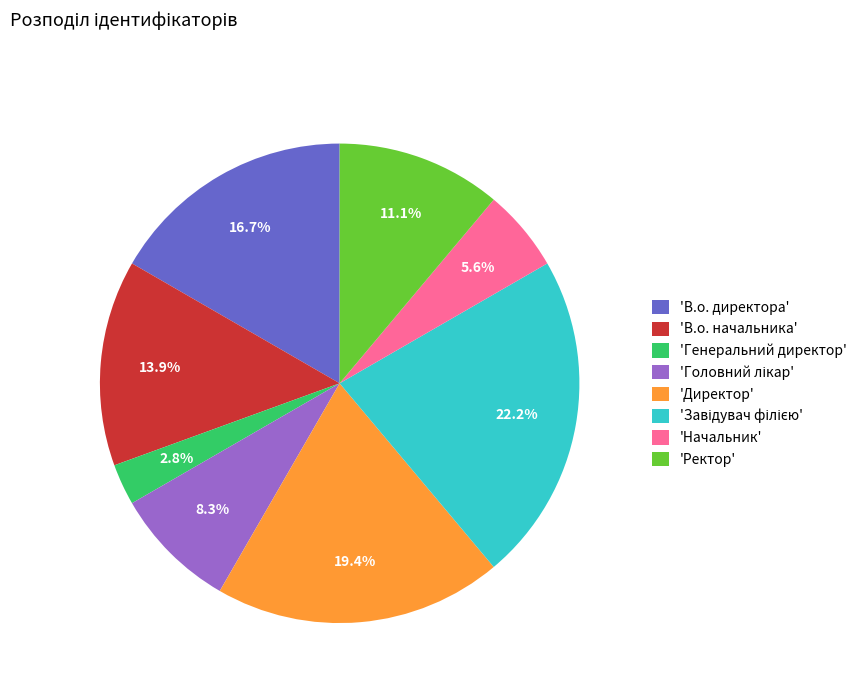

Approximately how many times larger is the value at 'Директор' compared to 'В.о. начальника'?

1.4